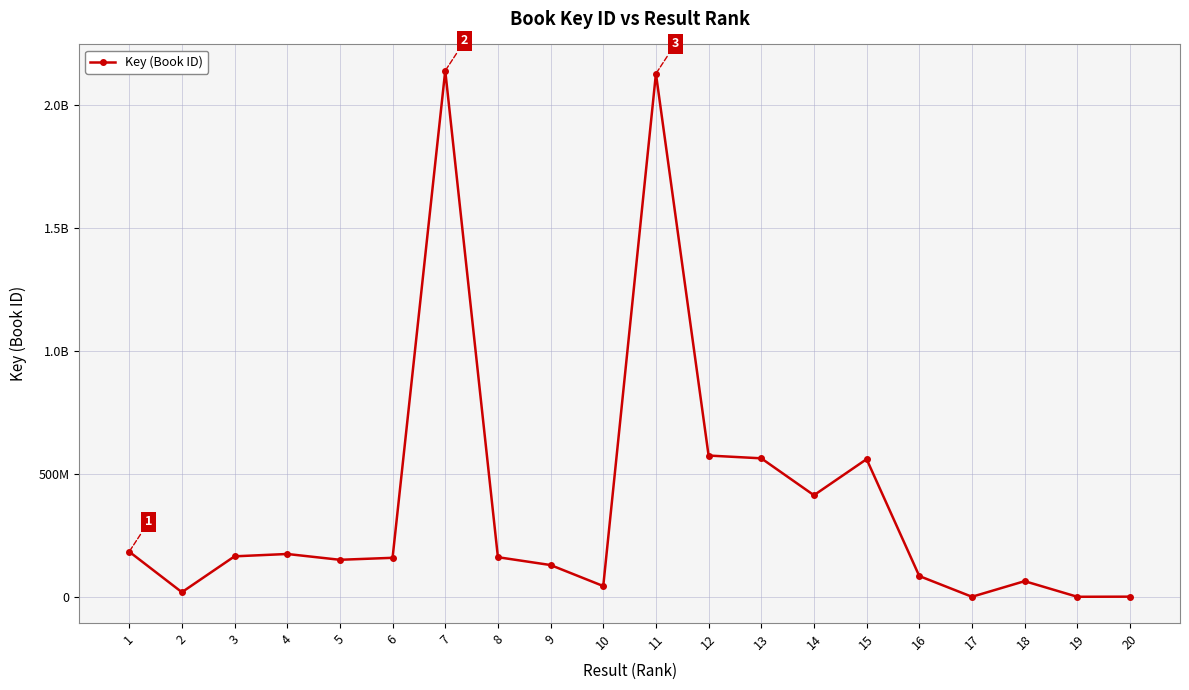

List the labels in order of value, smallest first.

17, 19, 20, 2, 10, 18, 16, 9, 5, 6, 8, 3, 4, 1, 14, 15, 13, 12, 11, 7